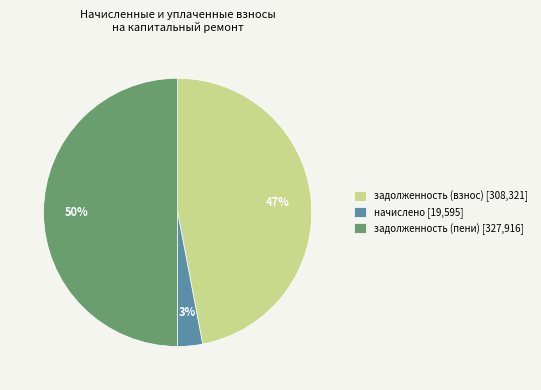

Does задолженность (взнос) [308,321] account for over 50% of the chart?

No